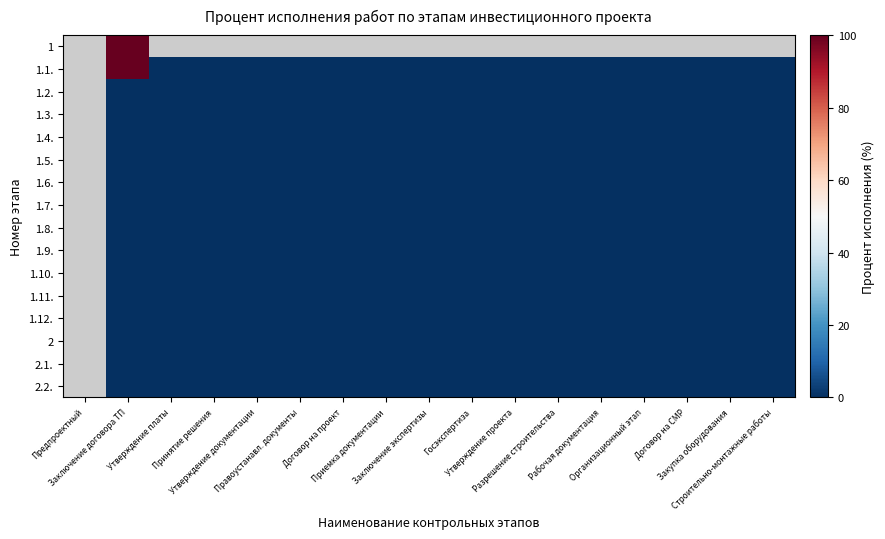

List the series in order of their peak value, highest first.

1, 1.1., 1.2., 1.3., 1.4., 1.5., 1.6., 1.7., 1.8., 1.9., 1.10., 1.11., 1.12., 2, 2.1., 2.2.